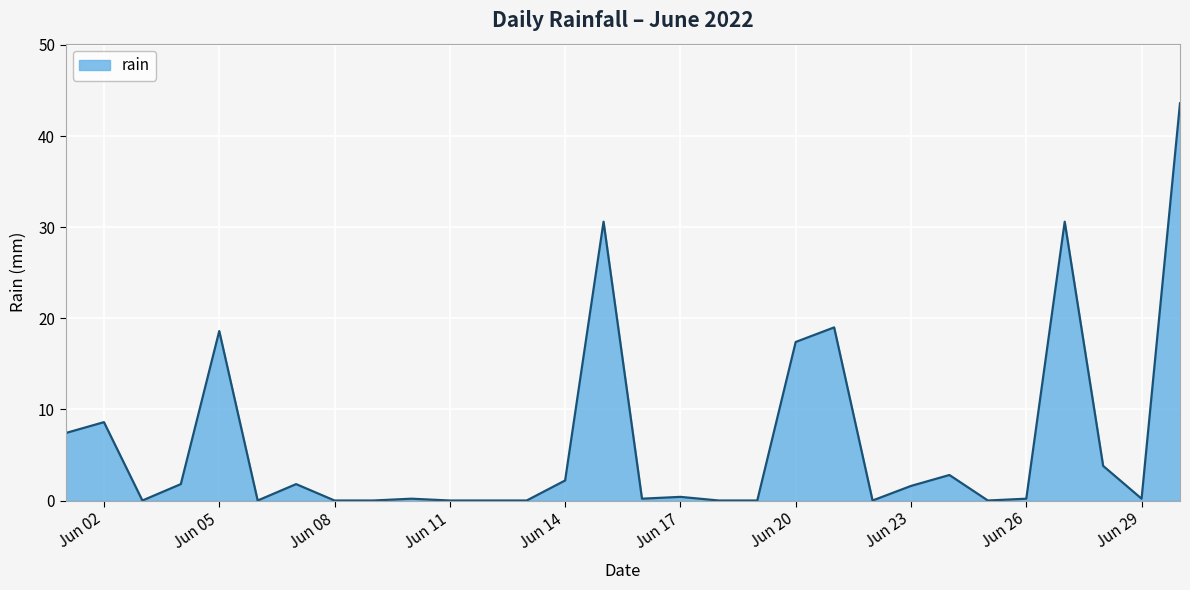

The chart shows a value of 6.3 at Jun 05. True or false?

False